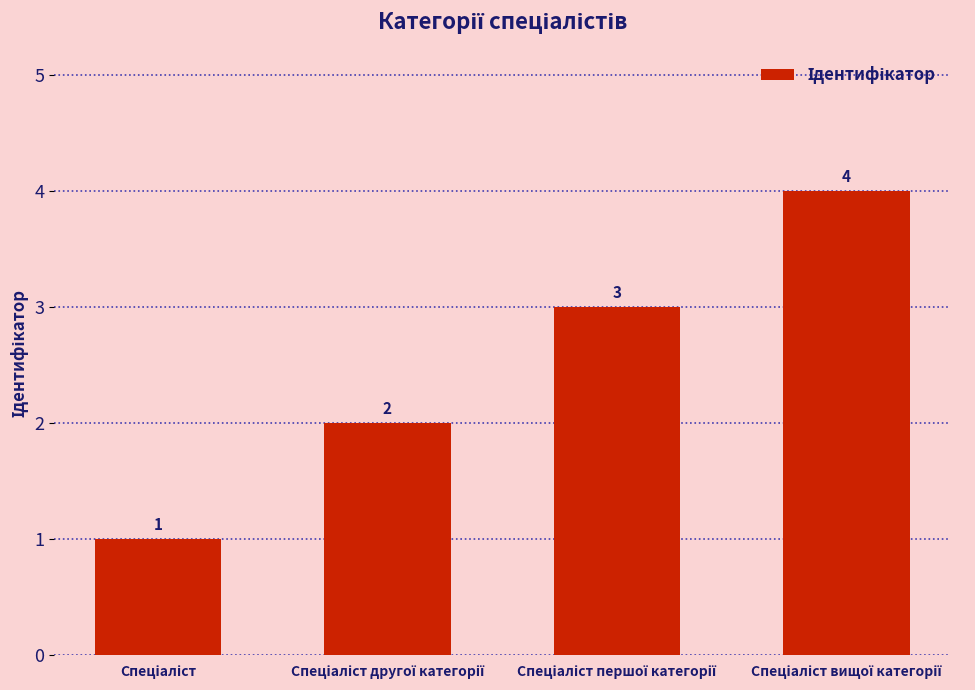

What is the sum of all values?

10